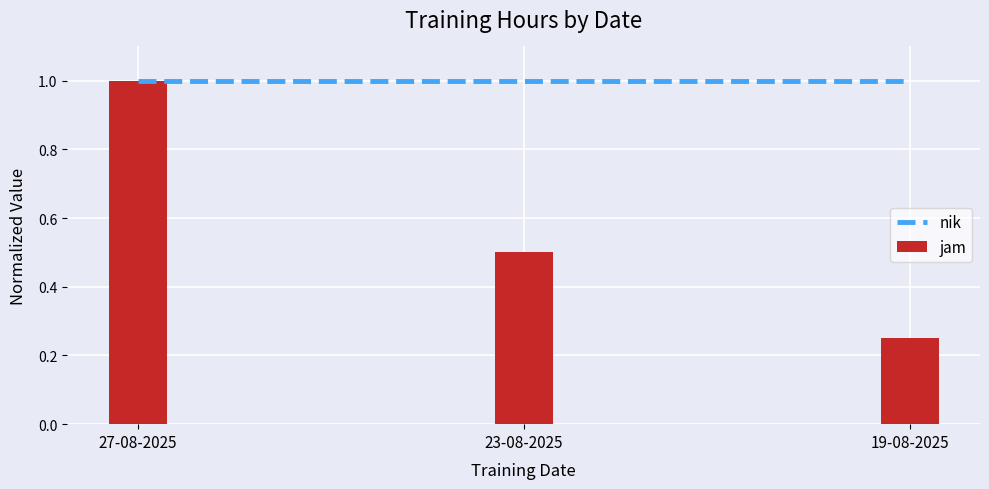

Rank the series by their maximum value, from lowest to highest.

nik, jam